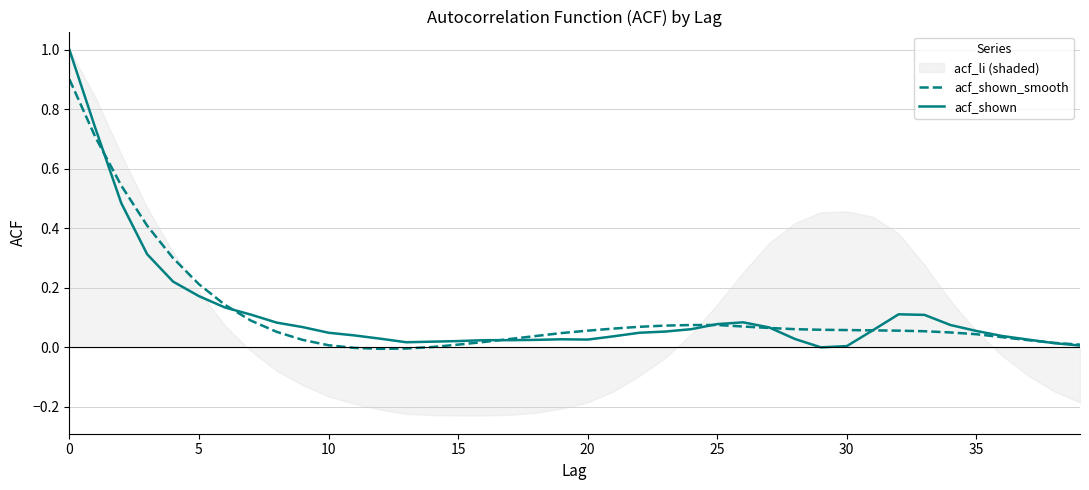

Is it true that acf_shown_smooth equals 0.0 at 30?

False